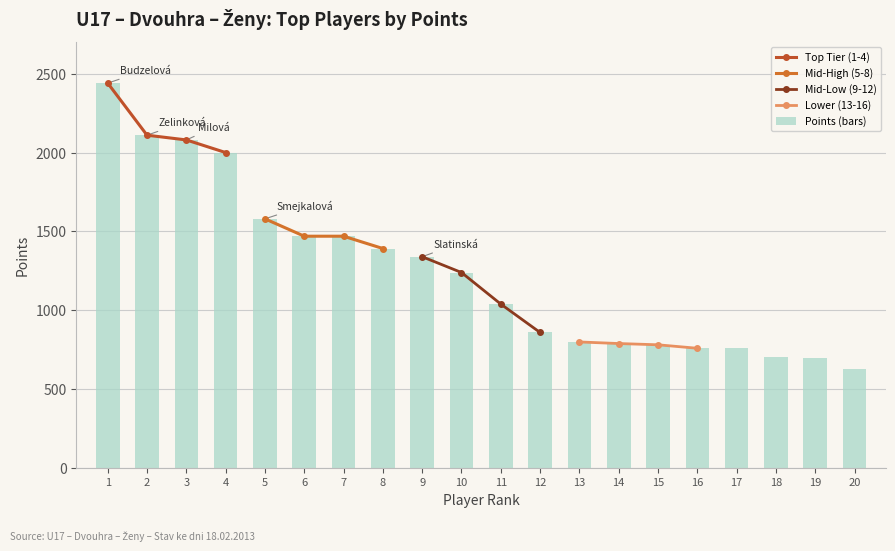

What is the average value of the Points (bars) series?

1247